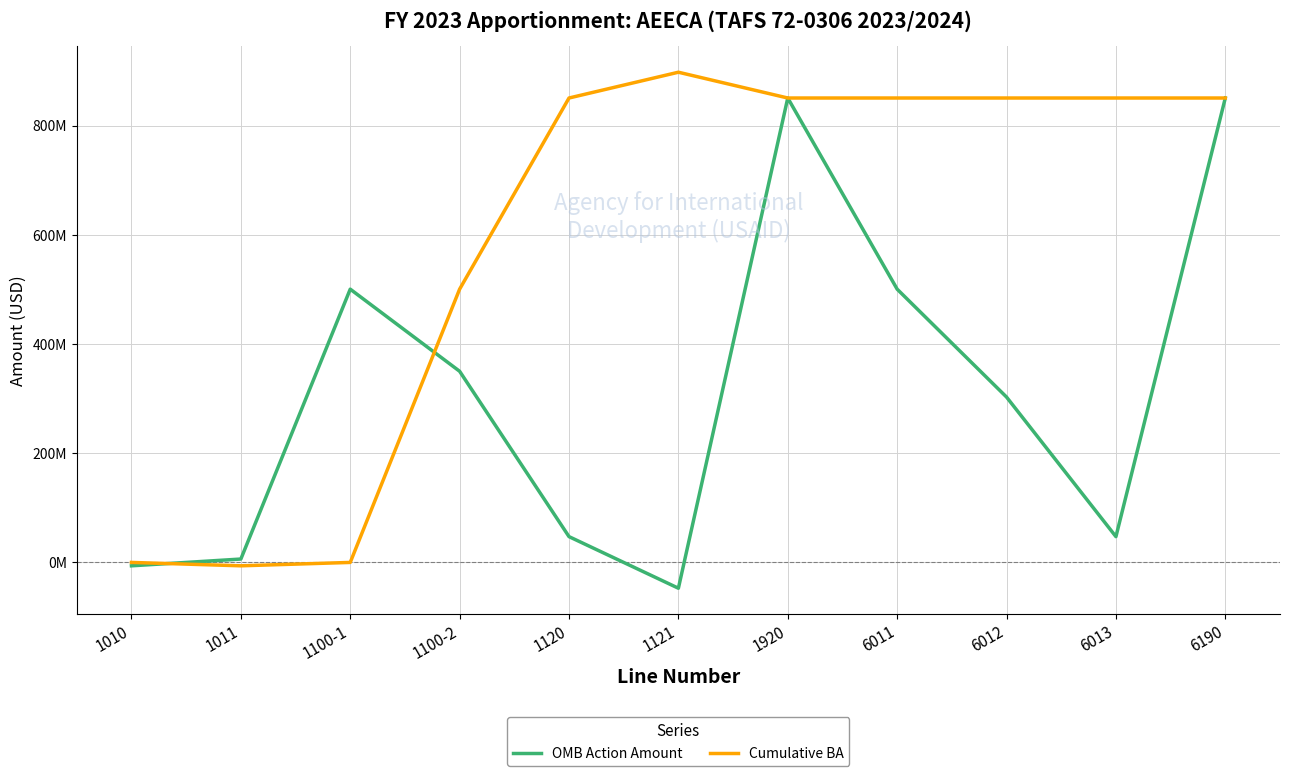

What is the lowest value of the Cumulative BA series?

-6200000